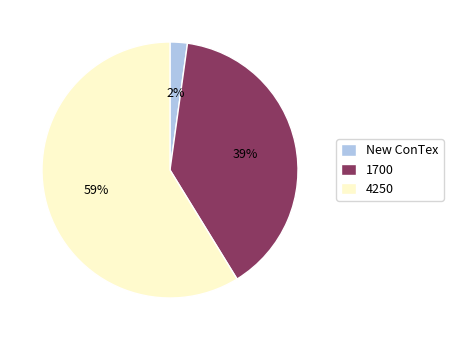

Which category accounts for the majority?

4250